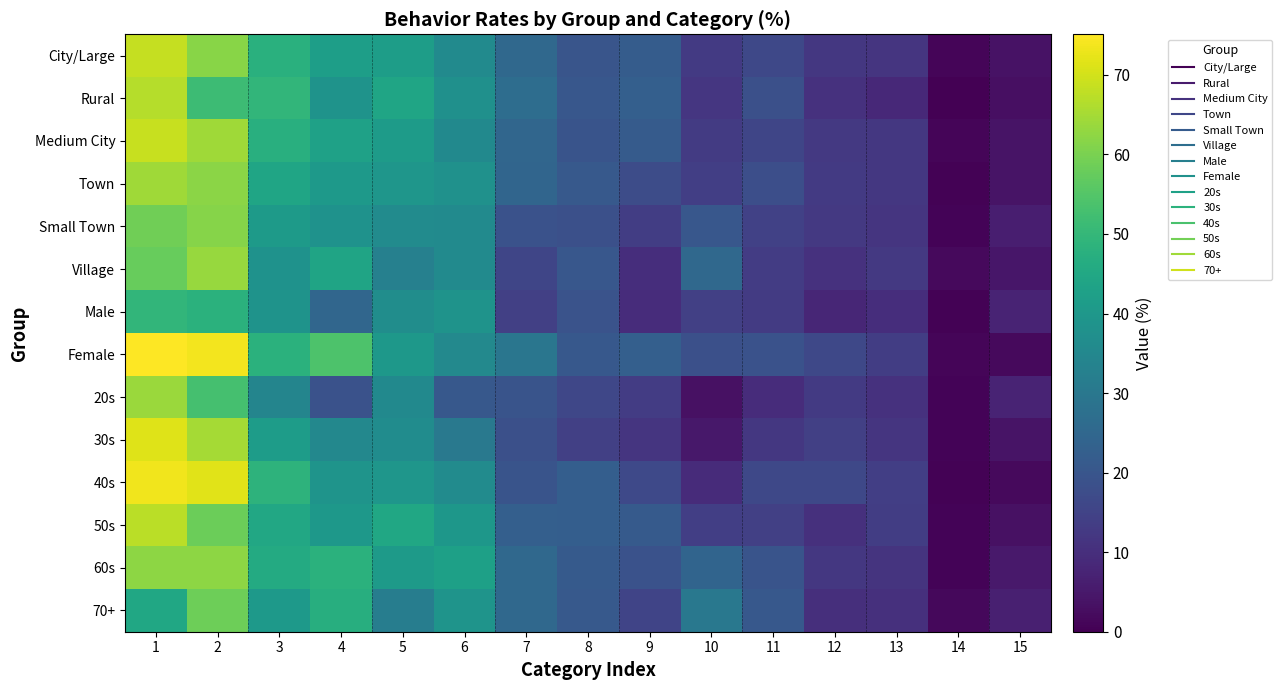

Reading left to right, extract all data points from this chart.

City/Large: 1=68.4	2=61.8	3=47.8	4=42.0	5=41.8	6=36.0	7=25.3	8=19.8	9=21.8	10=12.9	11=16.2	12=12.2	13=11.6	14=0.9	15=3.8
Rural: 1=66.7	2=51.6	3=49.5	4=38.7	5=44.1	6=37.6	7=26.9	8=20.4	9=22.6	10=11.8	11=18.3	12=10.8	13=8.6	14=0.0	15=3.2
Medium City: 1=68.9	2=64.4	3=47.3	4=42.9	5=41.2	6=35.6	7=24.9	8=19.6	9=21.6	10=13.2	11=15.7	12=12.6	13=12.3	14=1.1	15=3.9
Town: 1=64.4	2=61.9	3=44.1	4=40.4	5=39.6	6=38.1	7=24.5	8=21.0	9=17.5	10=13.8	11=18.1	12=12.9	13=12.1	14=0.5	15=3.9
Small Town: 1=58.8	2=61.5	3=40.9	4=38.3	5=36.3	6=35.8	7=18.8	8=18.4	9=13.7	10=20.4	11=14.6	12=12.6	13=11.7	14=0.7	15=6.4
Village: 1=57.6	2=63.6	3=38.2	4=43.8	5=32.7	6=35.9	7=15.7	8=20.3	9=9.7	10=25.3	11=13.4	12=10.6	13=12.4	14=1.8	15=4.6
Male: 1=49.4	2=48.1	3=38.5	4=24.8	5=36.8	6=38.6	7=14.1	8=19.1	9=9.6	10=14.2	11=13.2	12=8.0	13=9.9	14=0.5	15=7.4
Female: 1=75.1	2=73.9	3=47.9	4=54.2	5=40.1	6=35.3	7=29.4	8=20.8	9=22.8	10=18.3	11=19.0	12=16.2	13=13.6	14=1.1	15=2.0
20s: 1=63.8	2=53.0	3=34.2	4=18.8	5=35.6	6=20.8	7=19.5	8=16.1	9=13.4	10=3.4	11=9.4	12=12.8	13=10.7	14=0.7	15=7.4
30s: 1=71.5	2=64.9	3=41.6	4=35.1	5=36.4	6=30.5	7=18.4	8=14.1	9=11.5	10=4.9	11=12.1	12=14.1	13=11.5	14=0.7	15=3.9
40s: 1=73.6	2=71.6	3=48.6	4=38.9	5=39.5	6=36.1	7=19.6	8=22.3	9=16.6	10=9.1	11=16.2	12=16.2	13=13.9	14=0.3	15=2.0
50s: 1=67.4	2=58.3	3=44.9	4=40.0	5=44.6	6=39.7	7=22.6	8=22.3	9=21.4	10=14.0	11=14.3	12=10.3	13=13.7	14=0.6	15=3.4
60s: 1=62.2	2=62.2	3=45.8	4=47.9	5=41.0	6=42.8	7=25.3	8=21.2	9=18.8	10=24.2	11=19.4	12=12.1	13=11.2	14=0.6	15=5.0
70+: 1=44.7	2=58.4	3=40.7	4=47.2	5=31.7	6=39.0	7=25.3	8=21.1	9=15.4	10=30.1	11=20.8	12=10.1	13=10.4	14=1.7	15=6.5